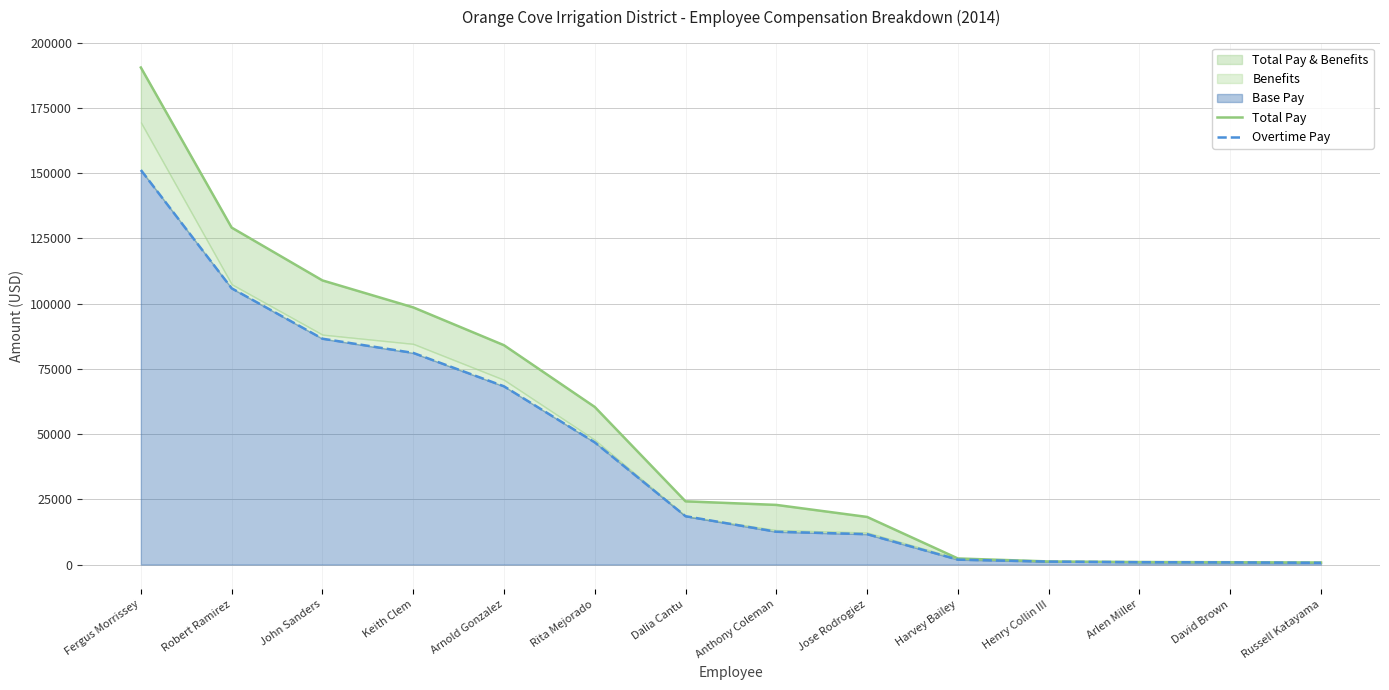

What is the minimum value for Total Pay?

797.0